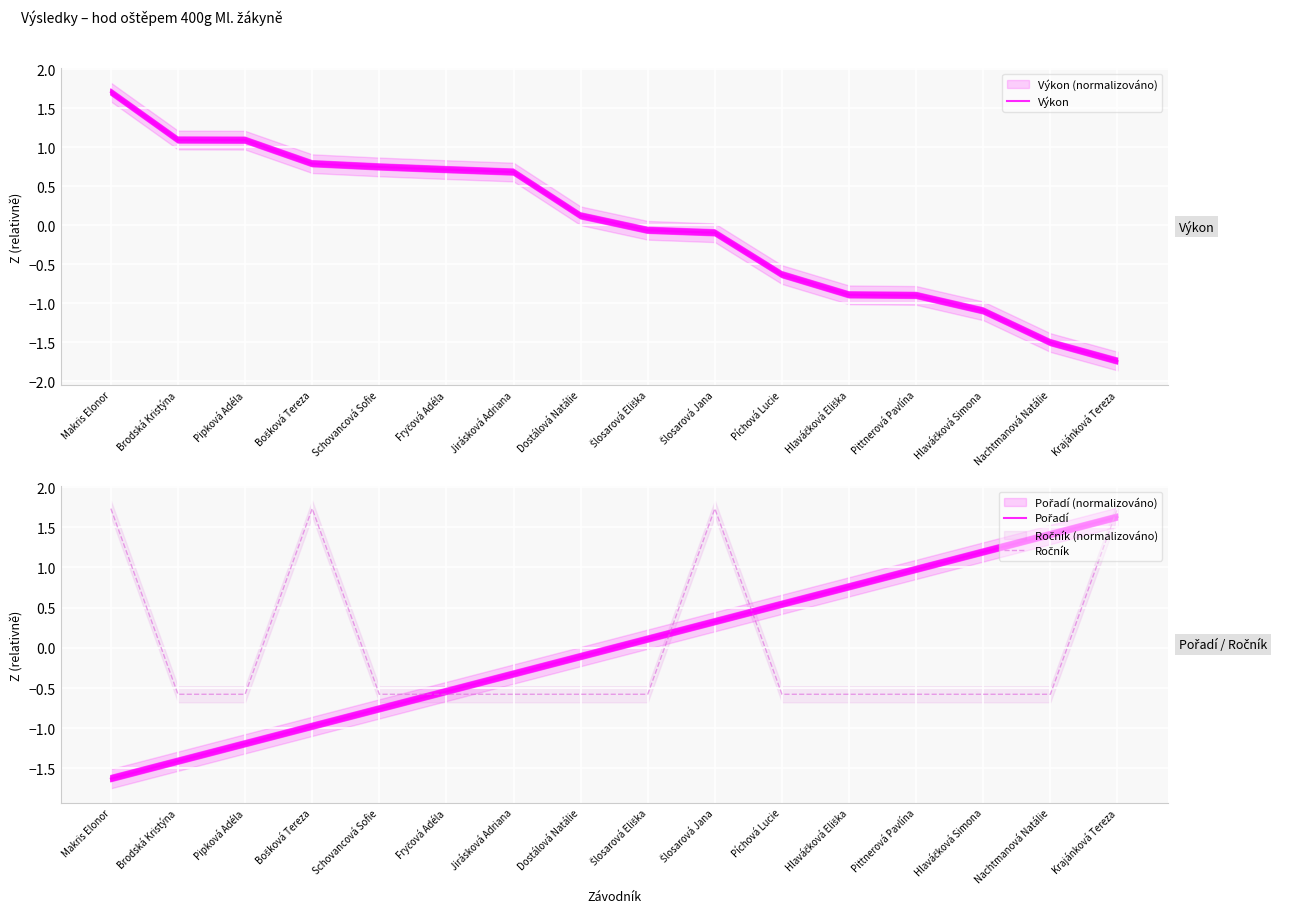

What are all the series names shown in the legend?

Výkon, Pořadí, Ročník